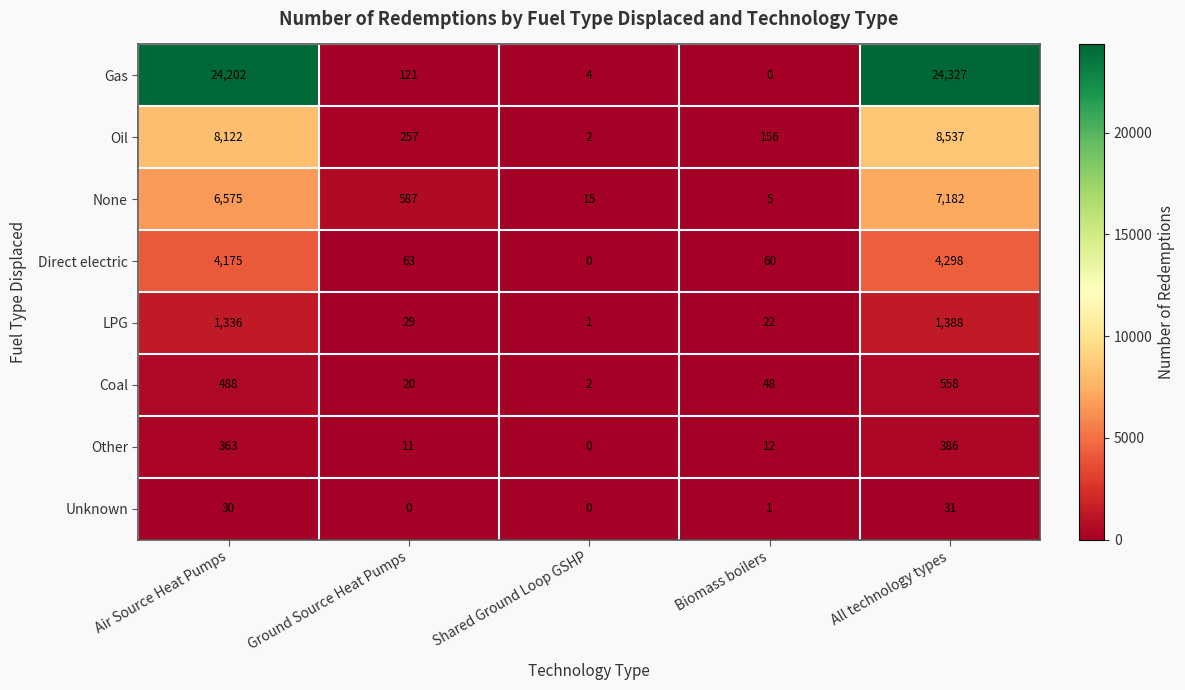

What is the difference between the maximum and second lowest values in the Oil series?

8381